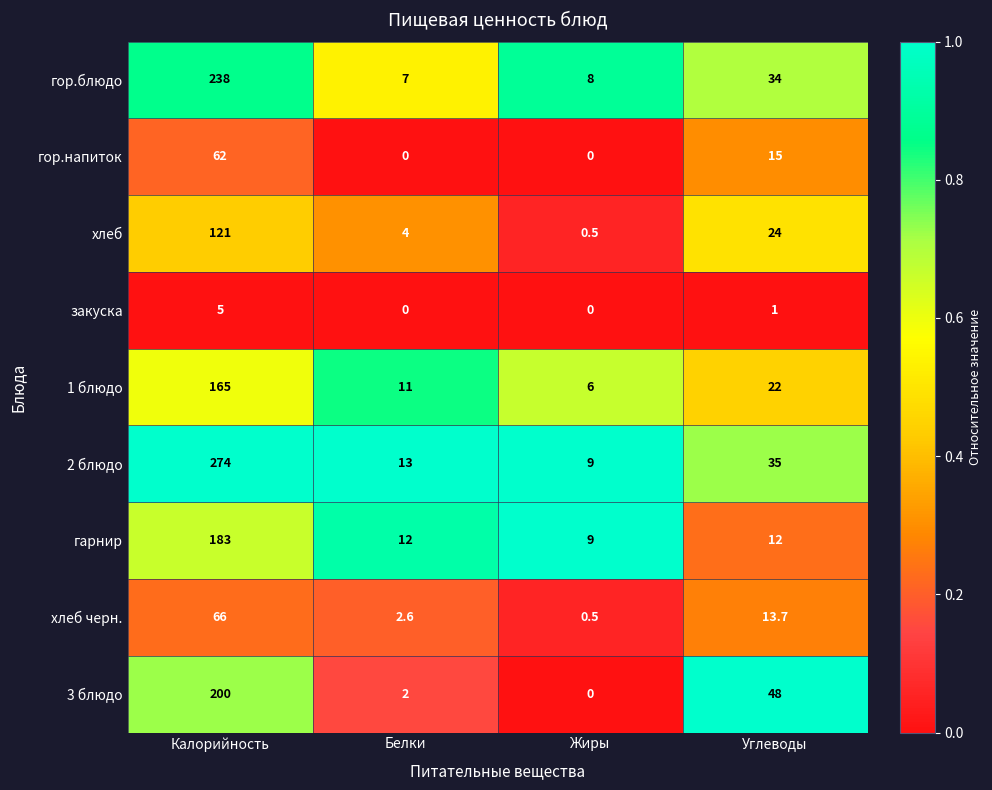

What is the difference between the maximum and minimum values in the закуска series?

5.0